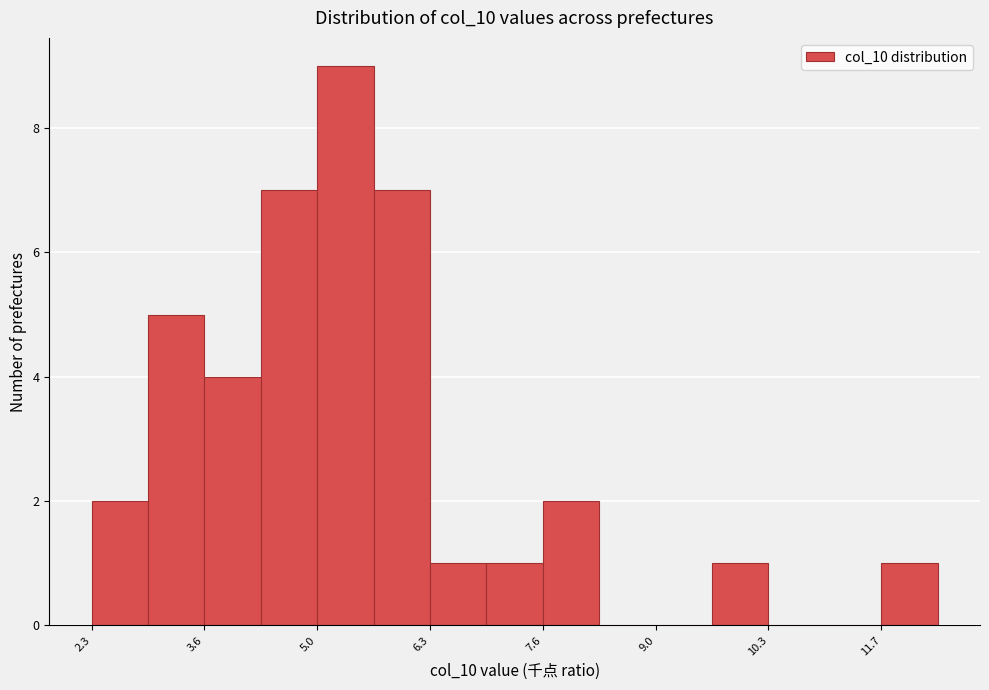

Read against the x-axis, roughly where is the centre of the tallest bar?

5.4